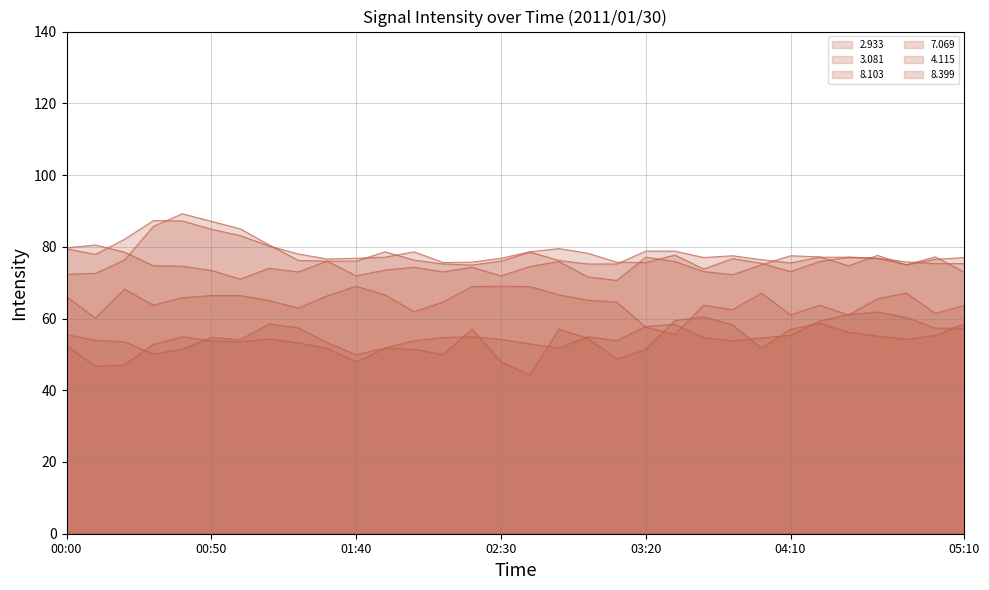

In 4.115, how many points are higher than both neighbors (excluding endpoints)?

10